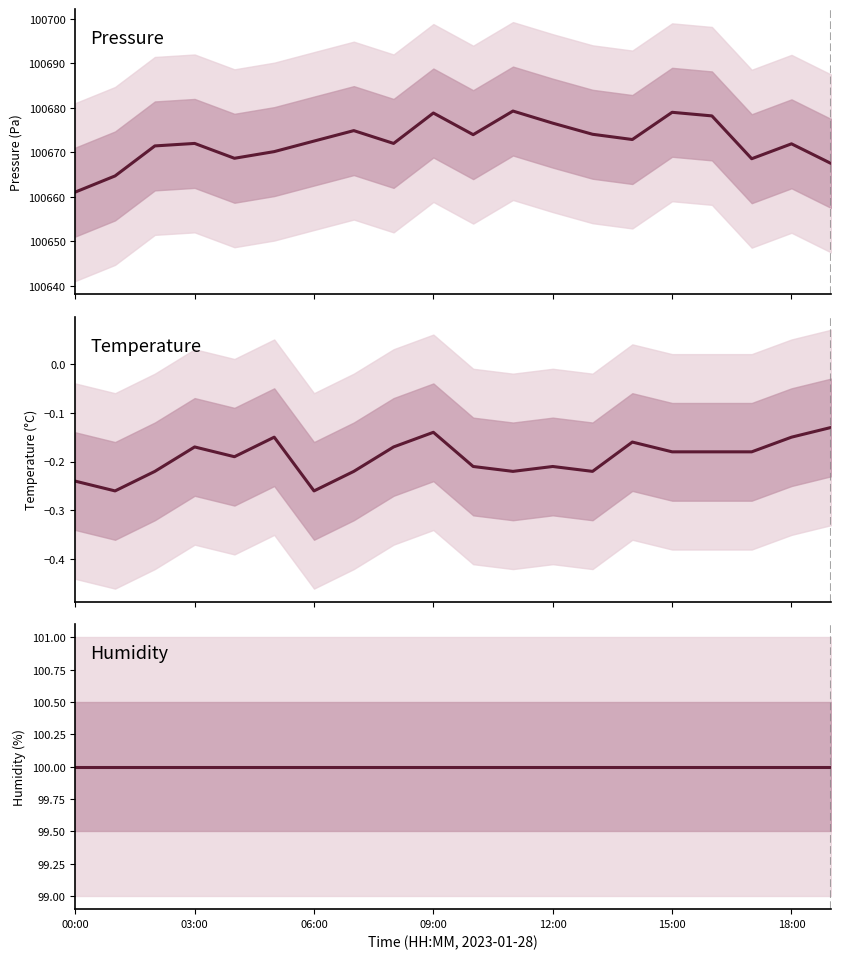

What is the label of the 10th point from the left?

09:00